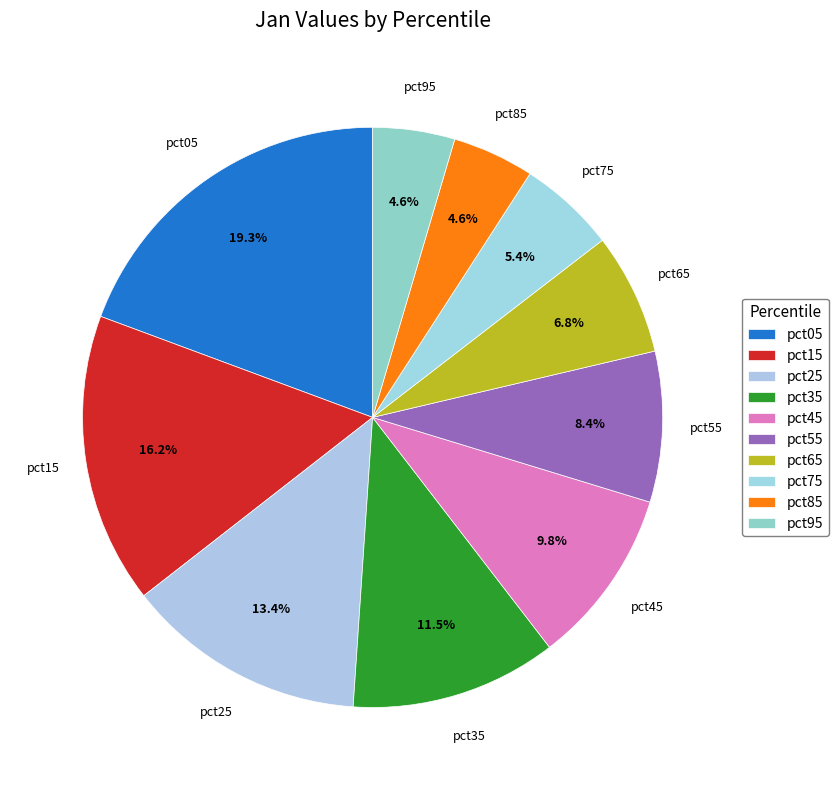

Count the number of slices in the pie.

10